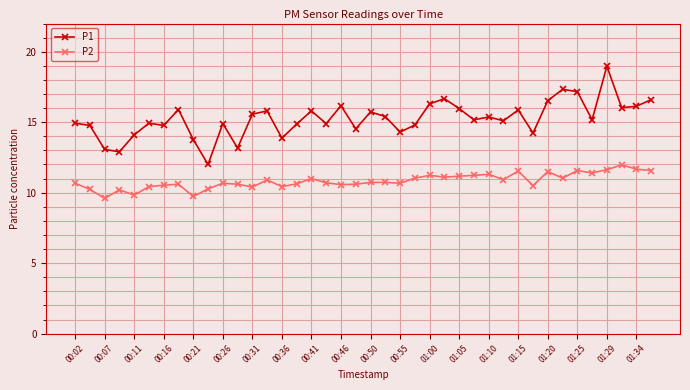

In P1, how many points are lower than both neighbors (excluding endpoints)?

13